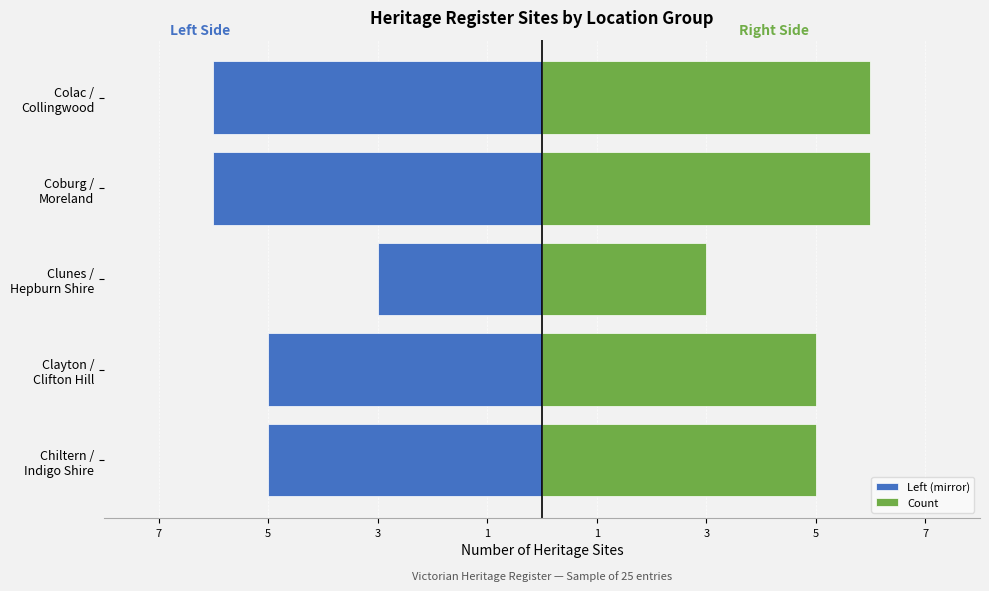

What is the smallest value displayed?

-6